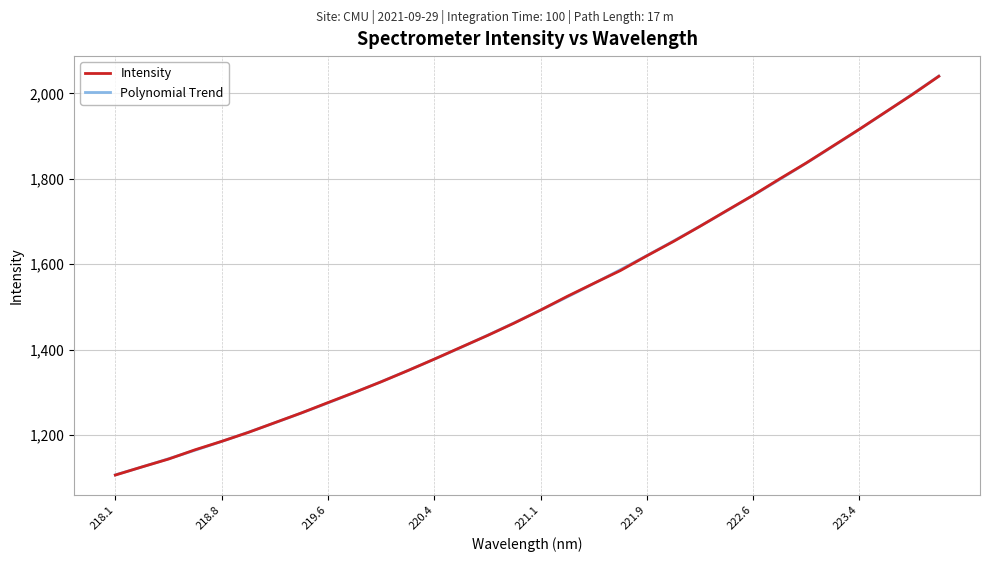

What position from the left is 223.0264?

27